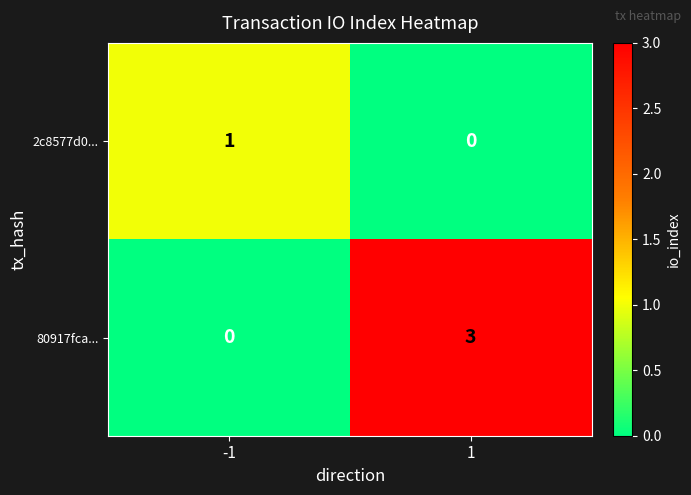

True or false: 80917fca... has a value of 0 at -1.

True